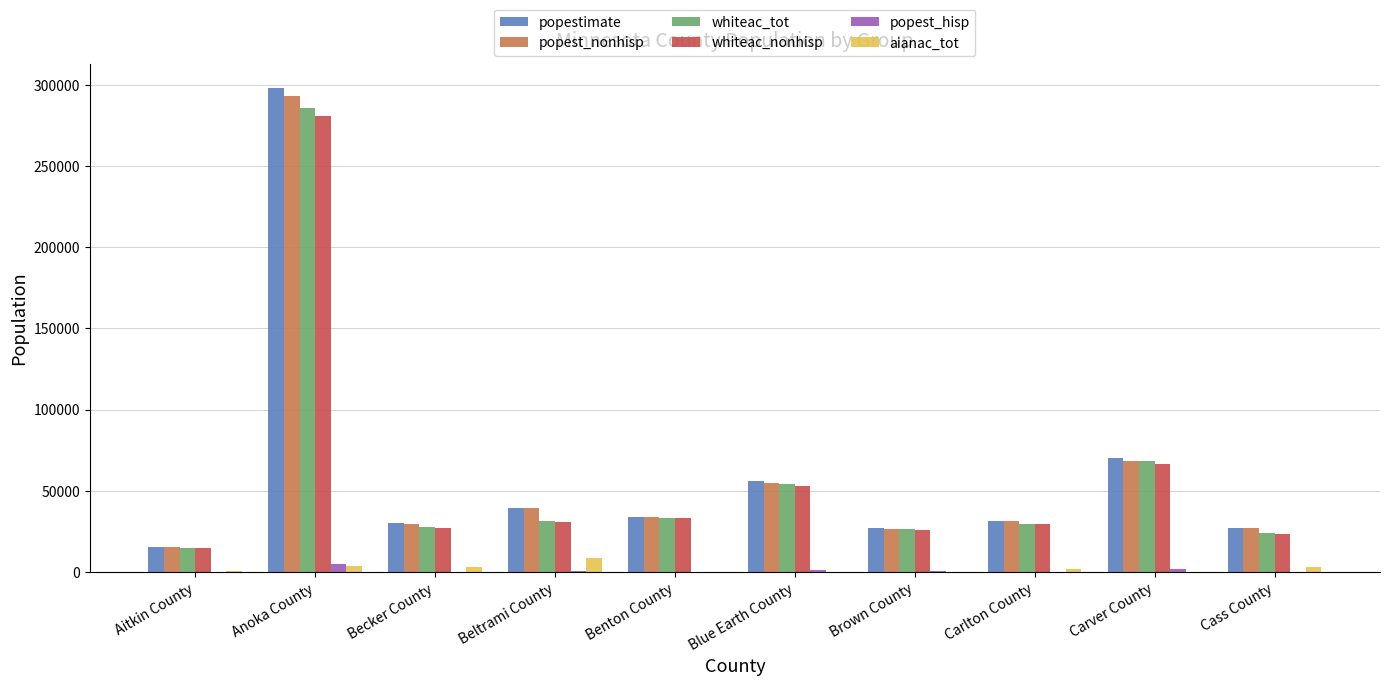

Which label corresponds to the largest value in the chart?

Anoka County